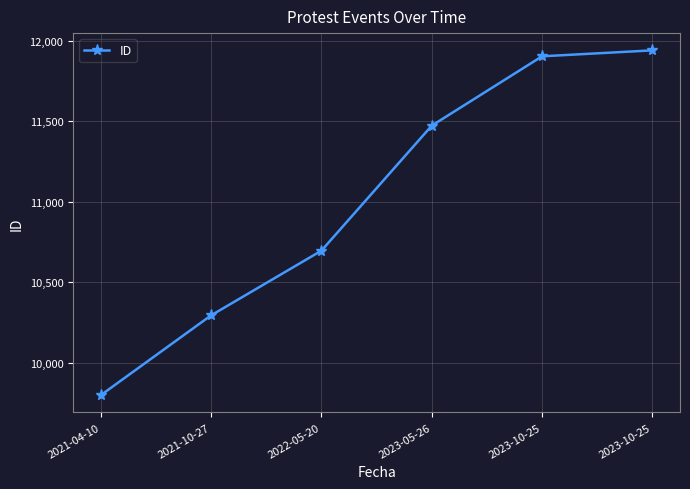

What is the change in value from 2023-05-26 to 2023-10-25?

+431